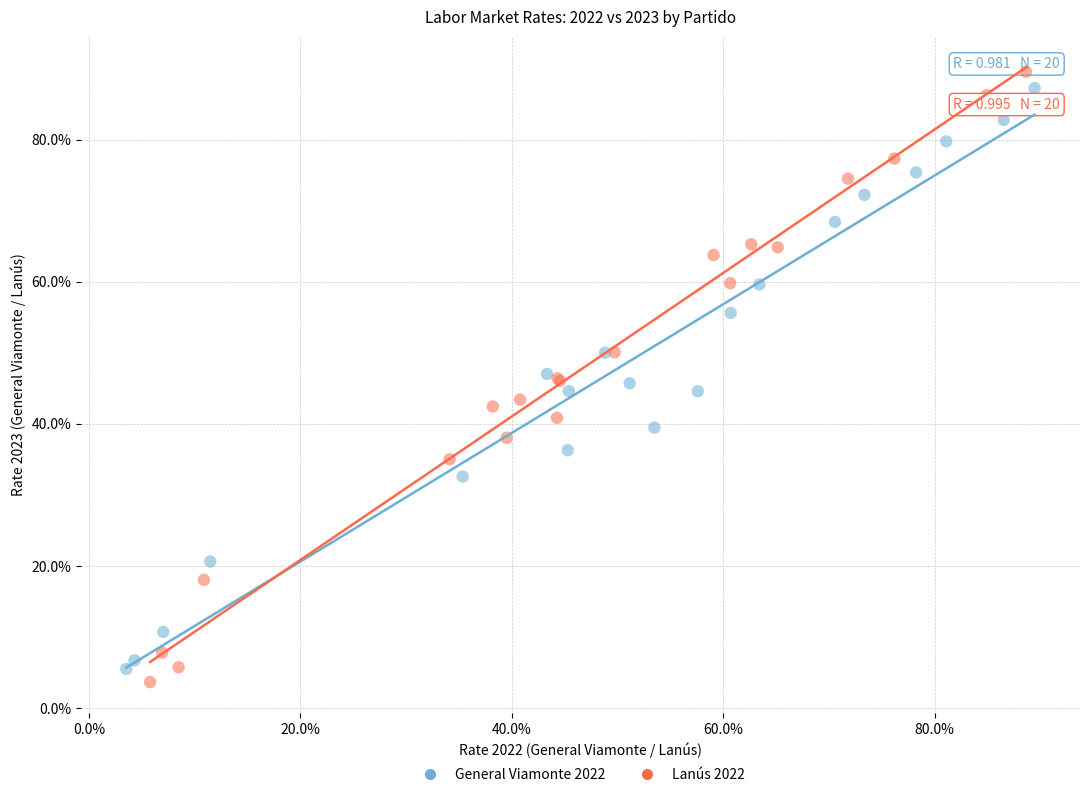

Which series has the largest Y range (max minus min)?

Lanús 2022